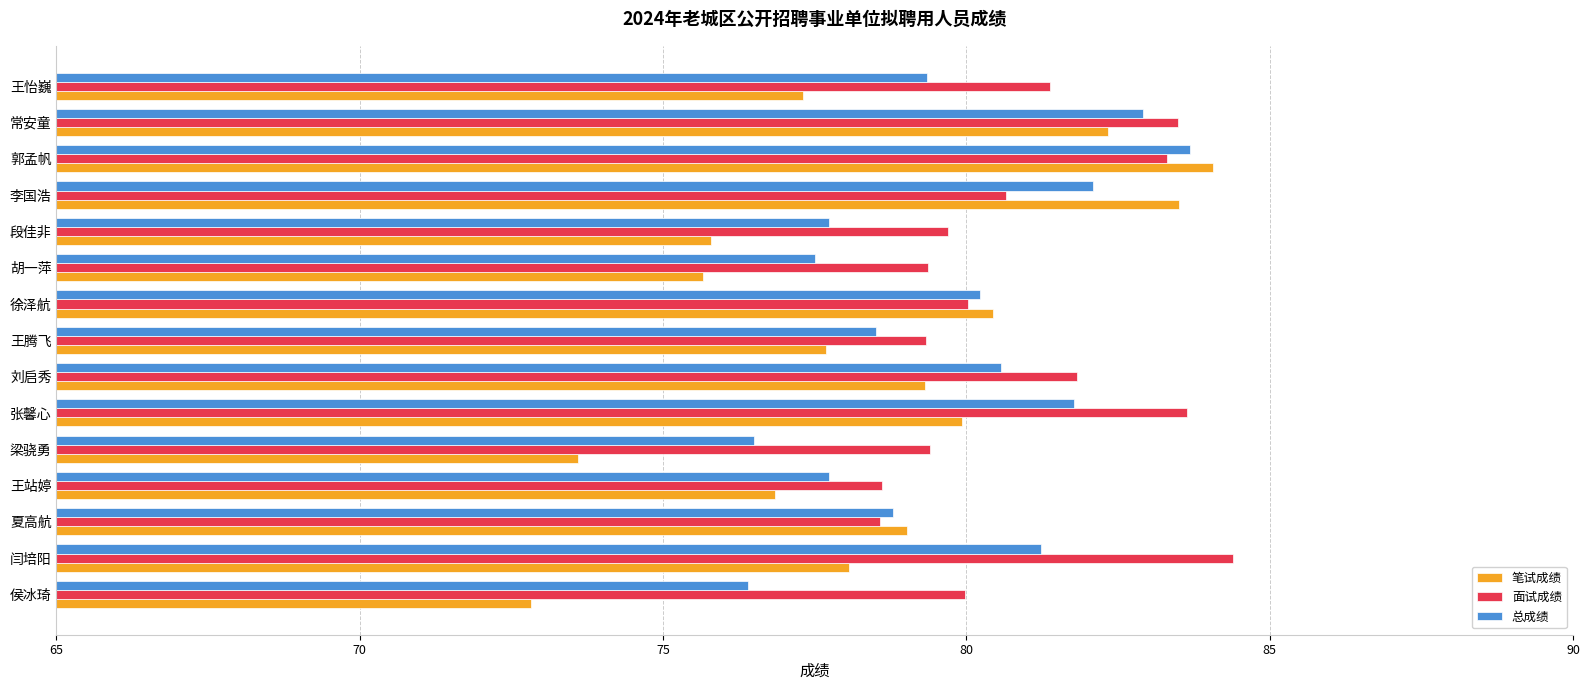

What is the minimum value for 总成绩?

76.4